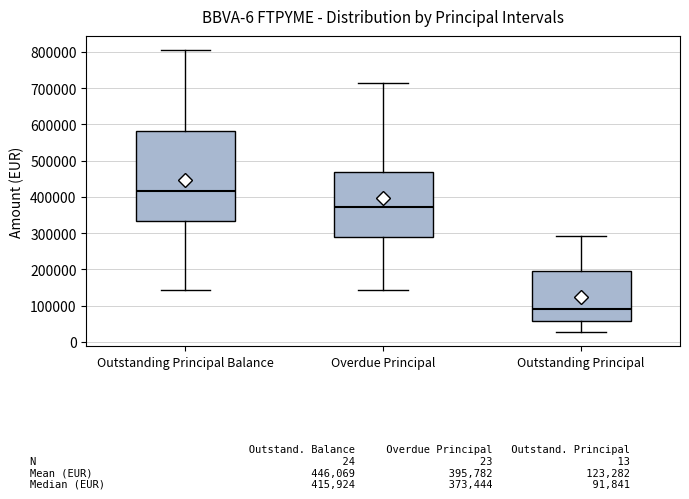

Reading left to right, read every box against the y-axis: the position of its median line, the range the box covers, and the ends of its whiskers. The values are not printed on the chart, so give them approximately, as read against the axis.

Outstanding Principal Balance: median 420000, box 330000 to 580000, whiskers 140000 to 810000
Overdue Principal: median 370000, box 290000 to 470000, whiskers 140000 to 710000
Outstanding Principal: median 90000, box 60000 to 200000, whiskers 30000 to 290000